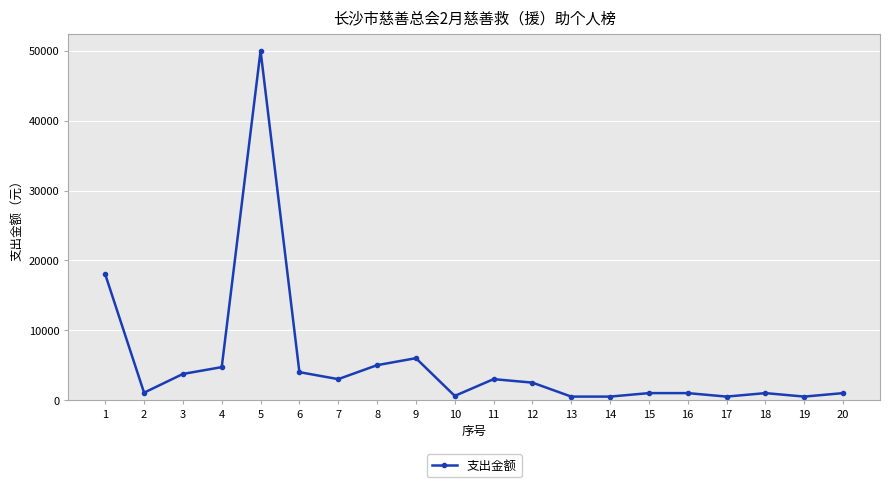

At which category does the data reach its first local valley?

2